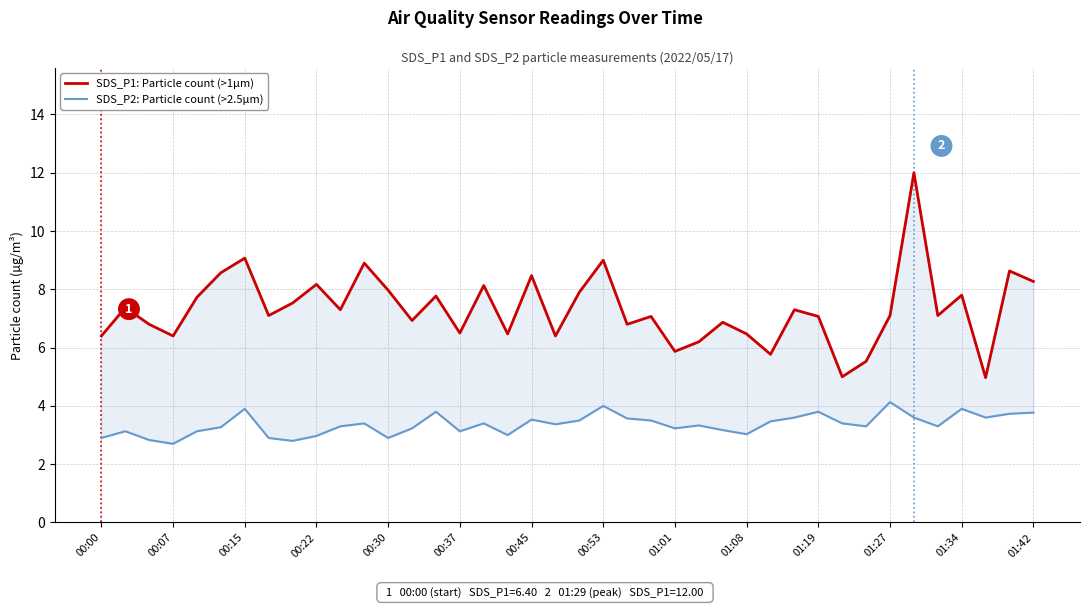

What is the greatest value displayed?

12.0